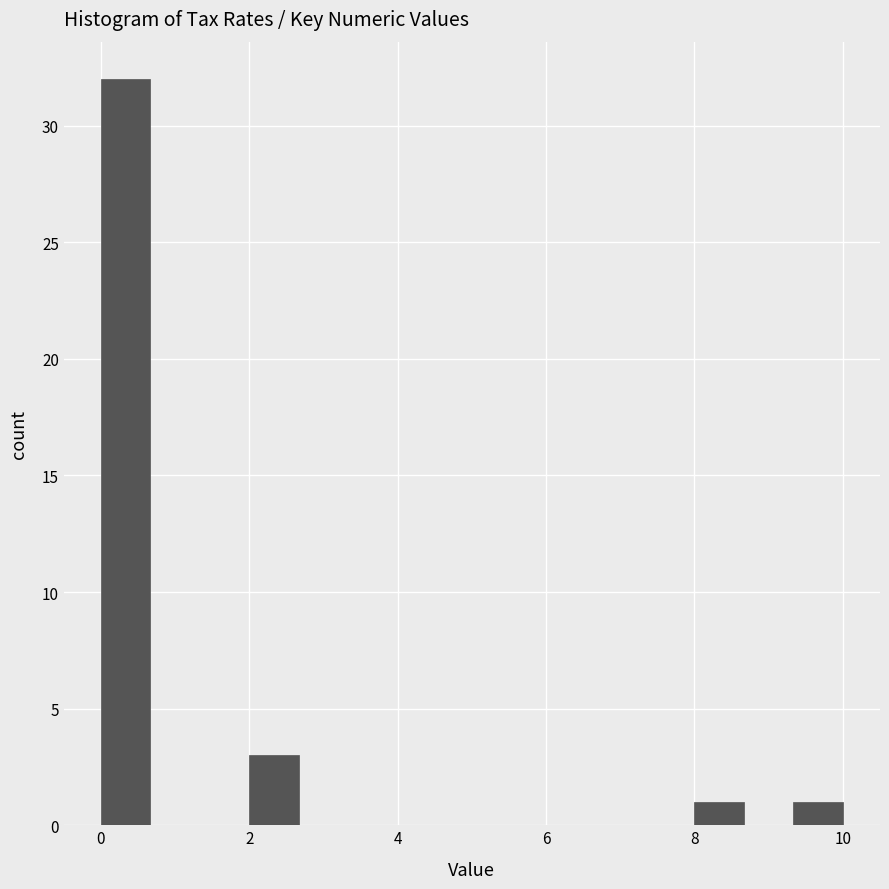

Read against the x-axis, roughly where is the centre of the tallest bar?

0.4